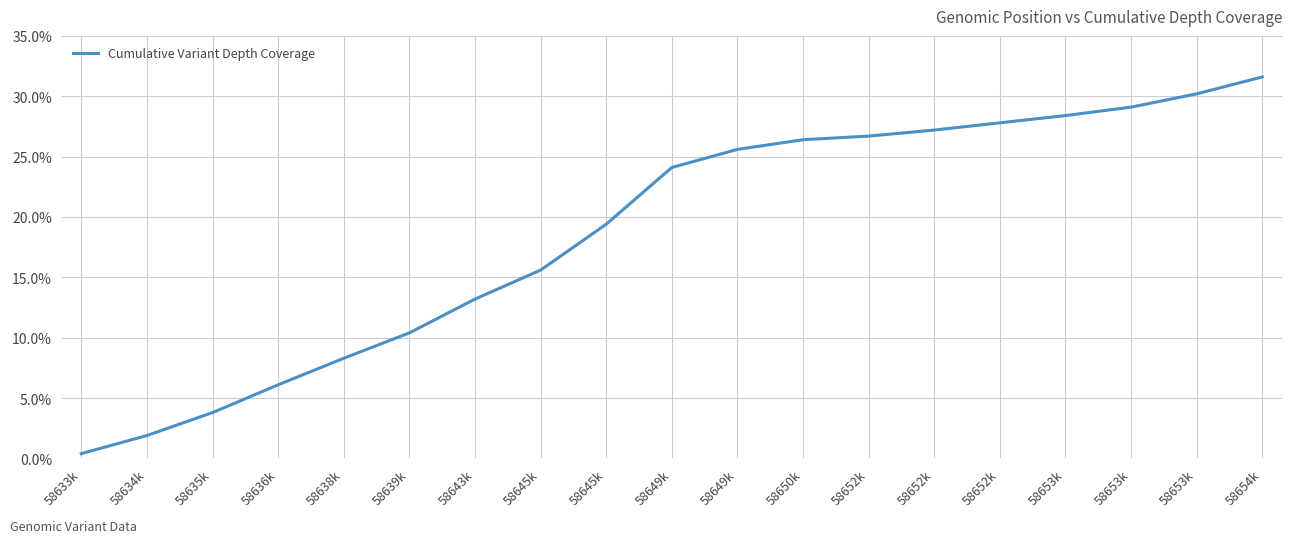

Count the number of categories in the chart.

19